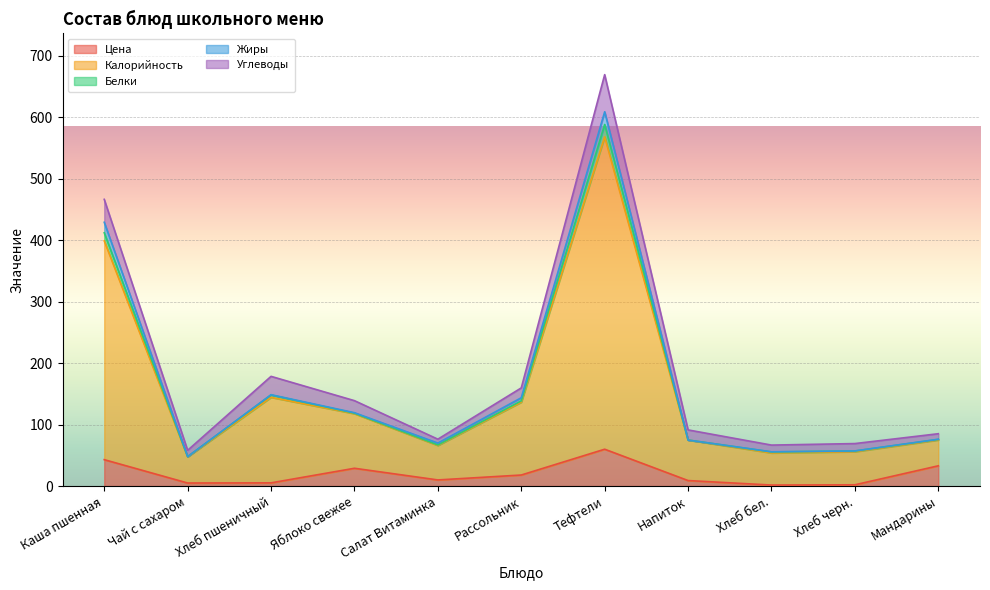

Which series has the largest total across all categories?

Калорийность